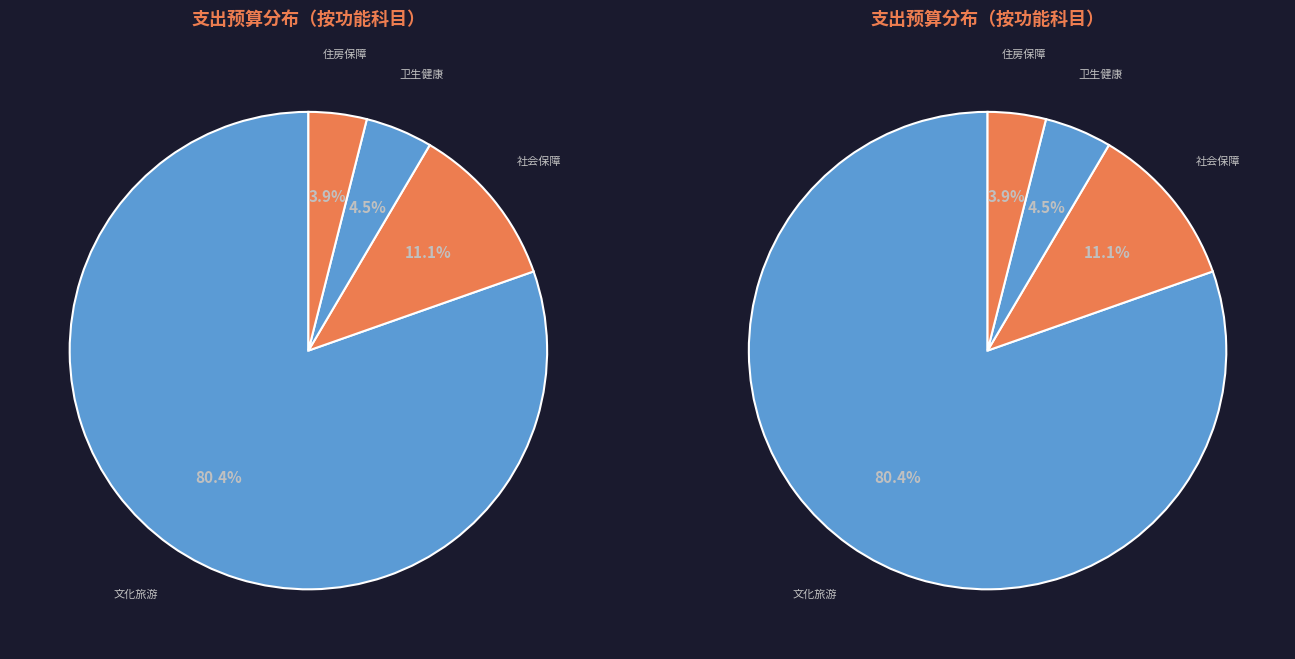

How much of the chart is everything except 卫生健康支出?

95.5%